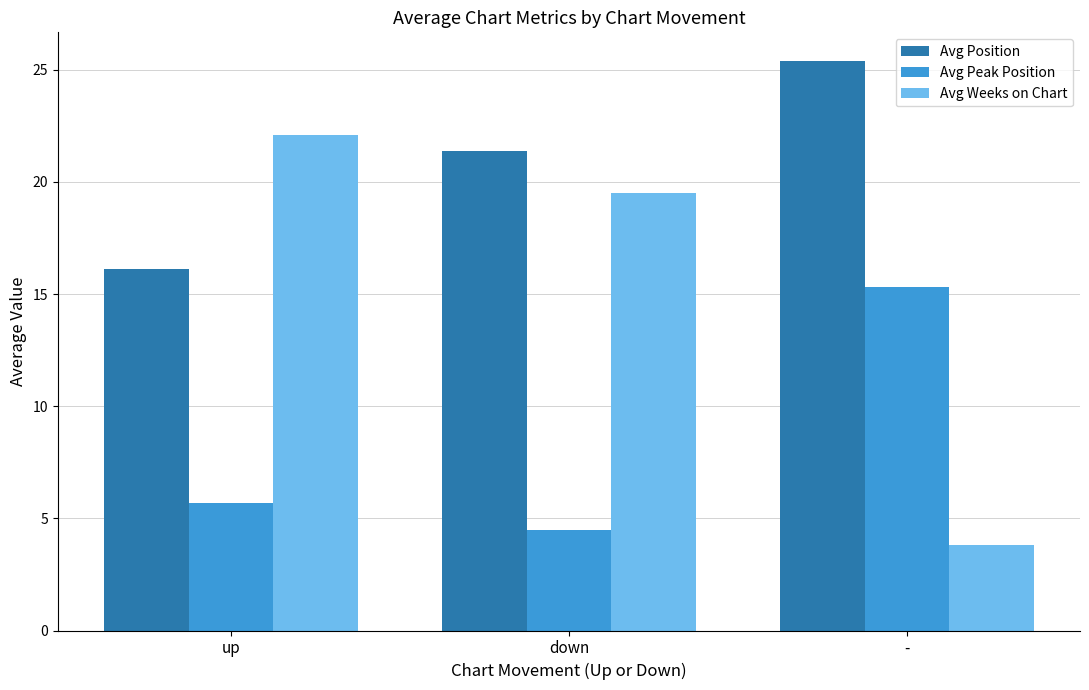

Which series has the largest total across all categories?

Avg Position